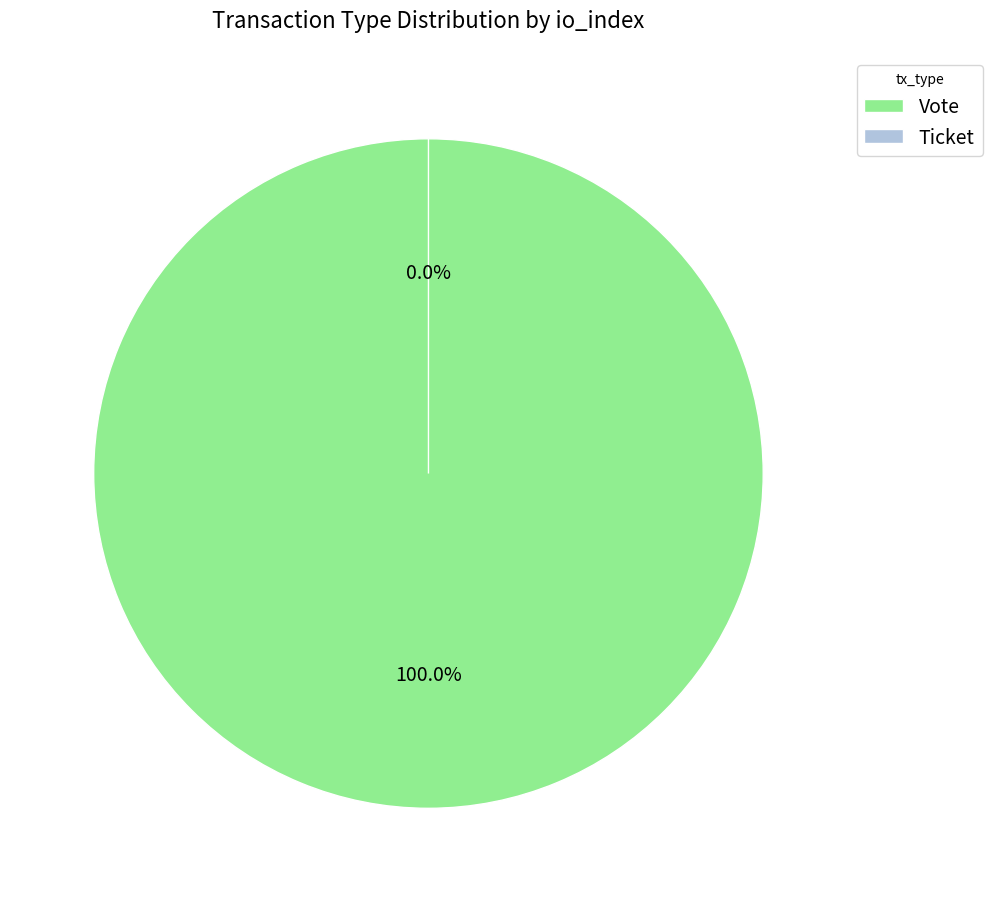

To the nearest percent, what percentage of the pie is Vote?

100%